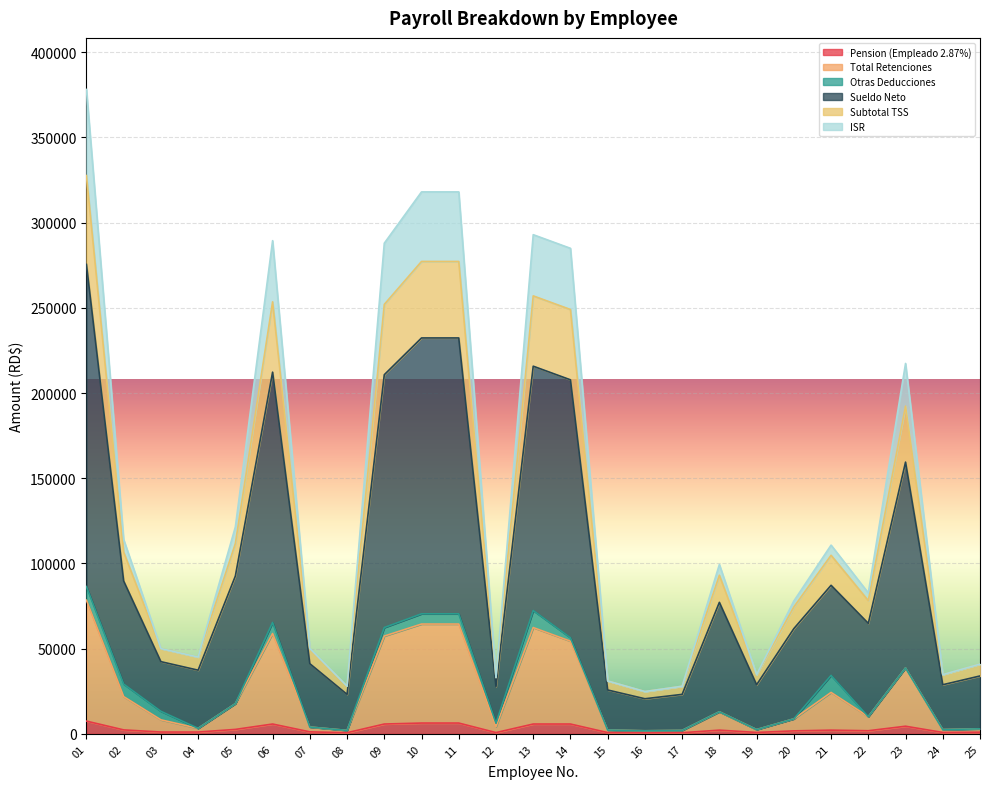

At which category is the sum across all series the highest?

01